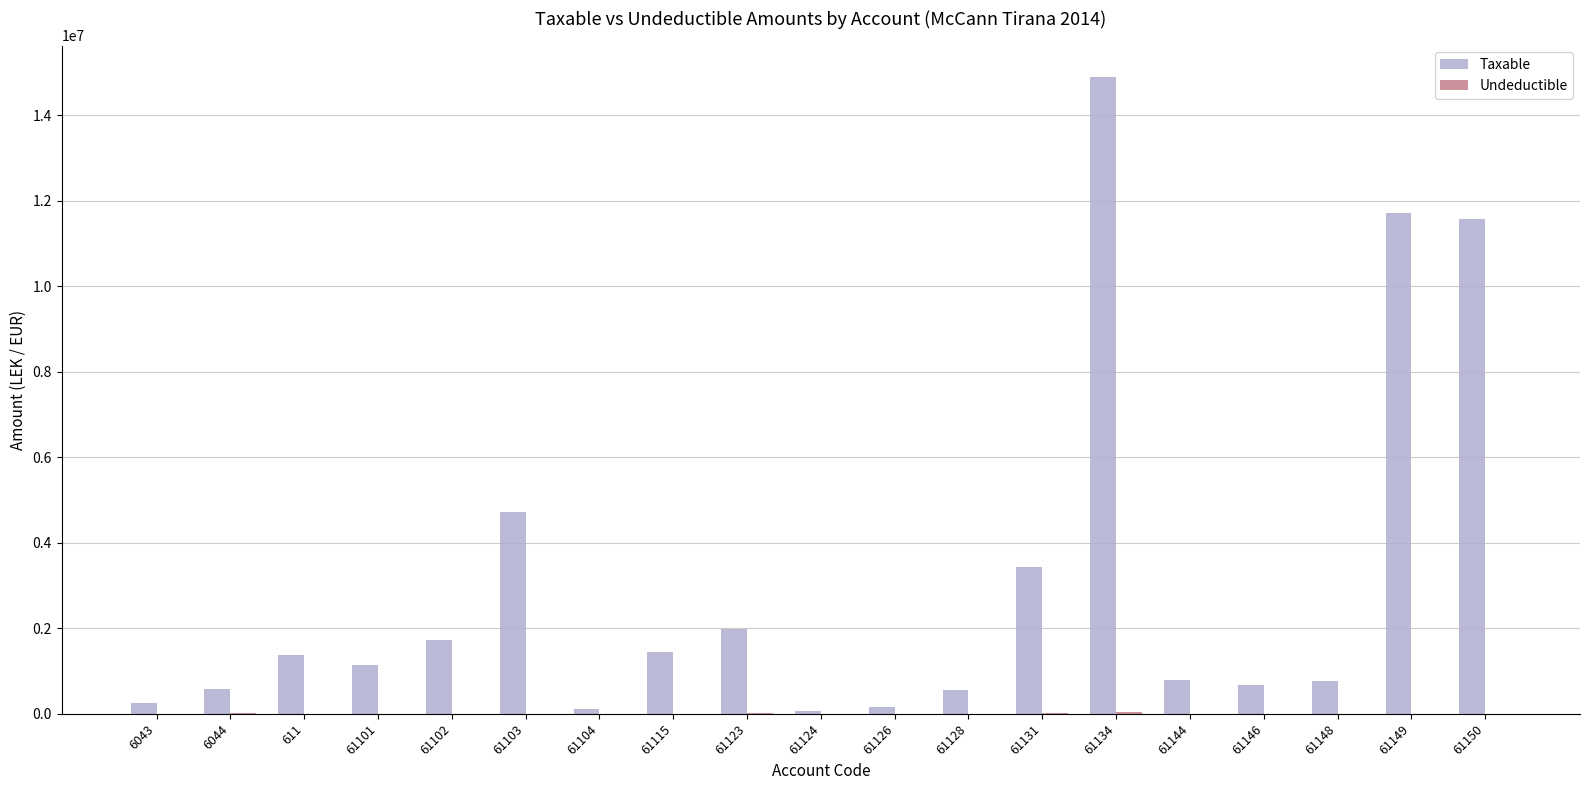

What is the total value across all series at 61148?

769080.9